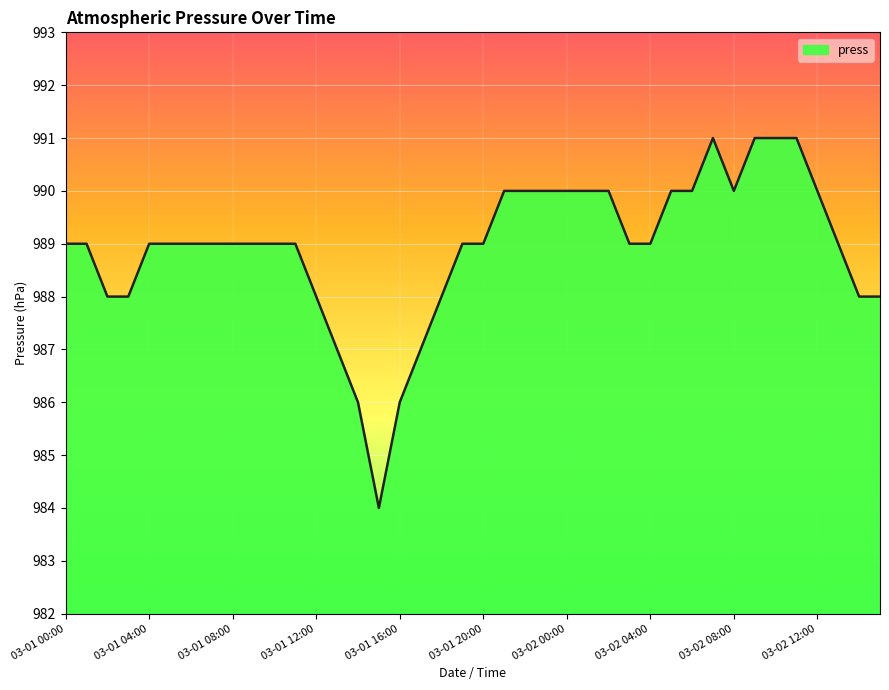

What is the difference between the second highest and second lowest values?

5